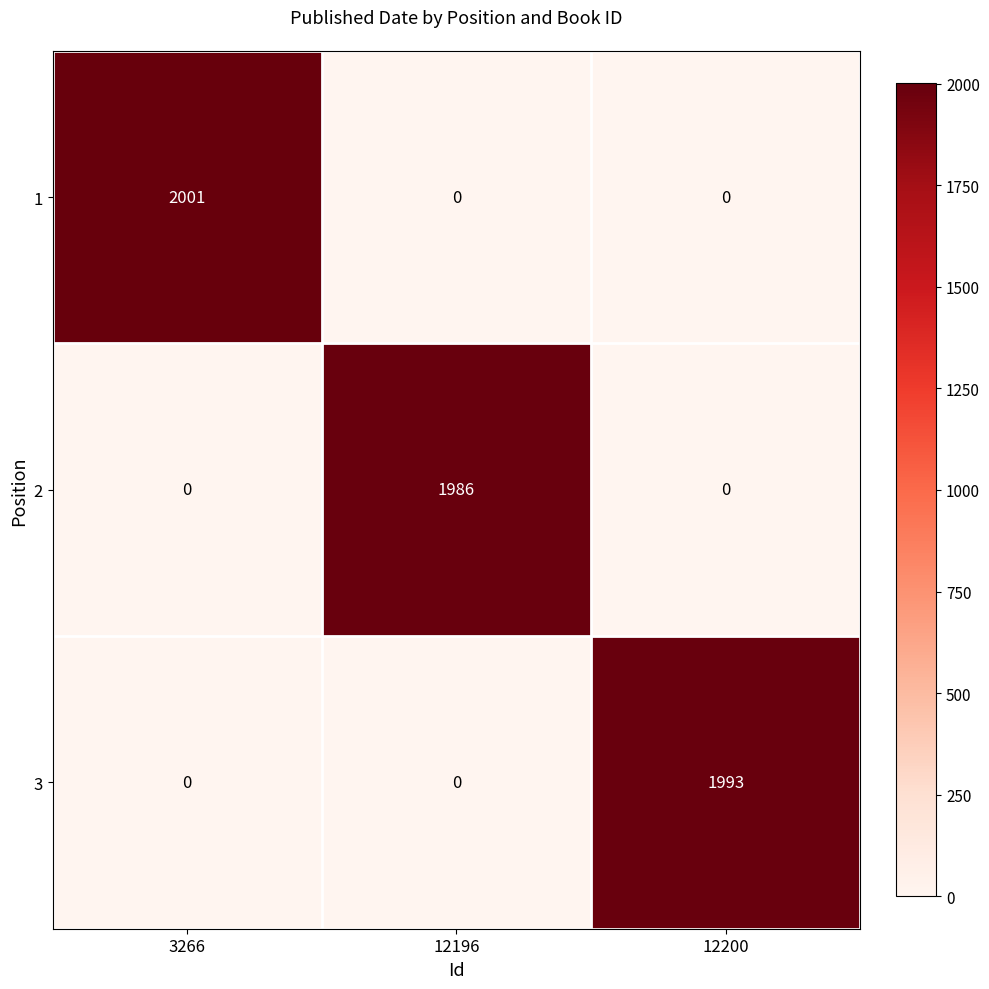

Count the 2 values in the range 0 to 1986.

3